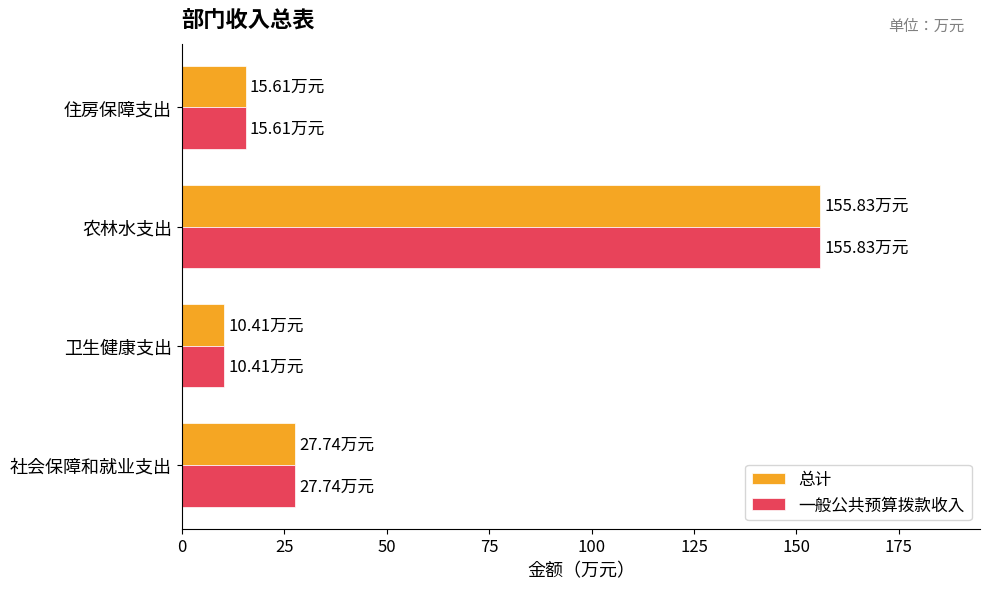

How many values in the 总计 series are below 27?

2